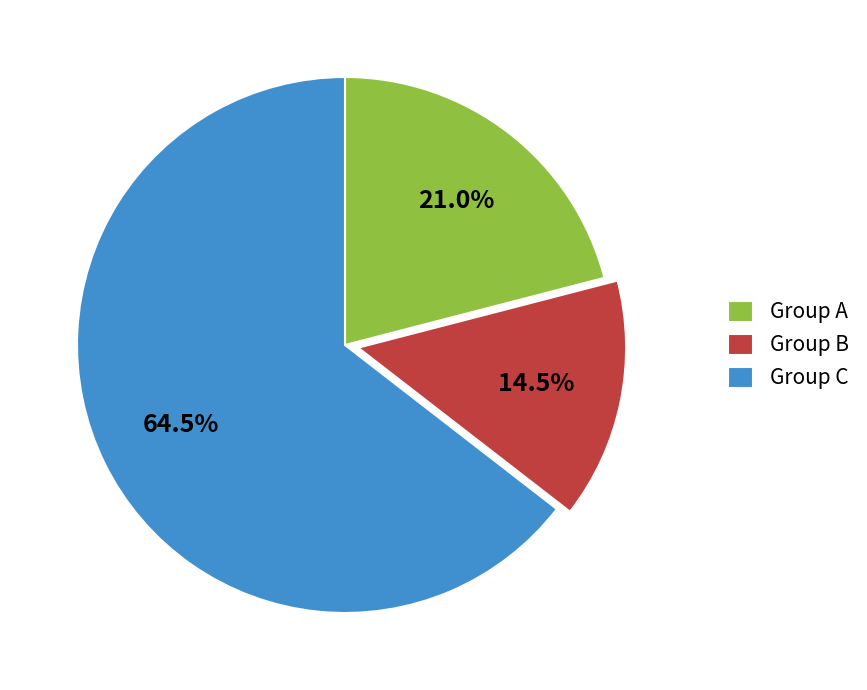

Does Group C represent more than half of the total?

Yes